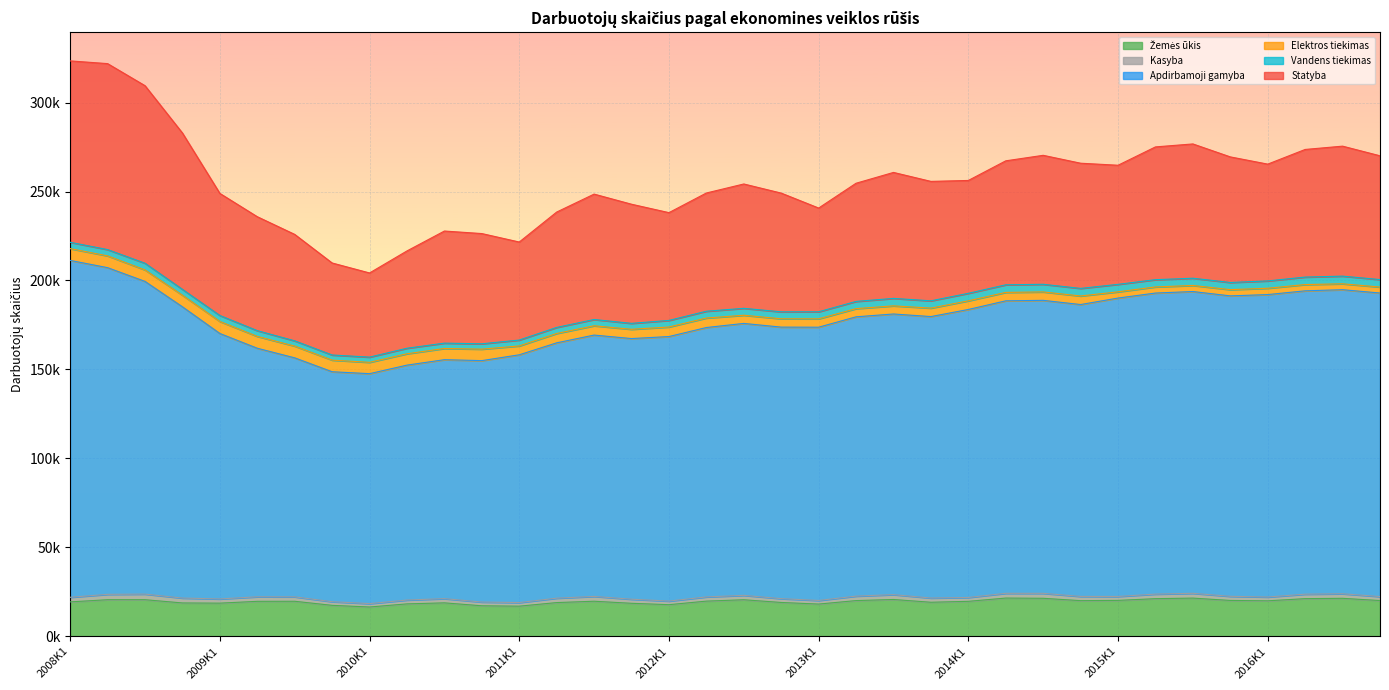

True or false: Vandens tiekimas and Kasyba cross at least once.

False